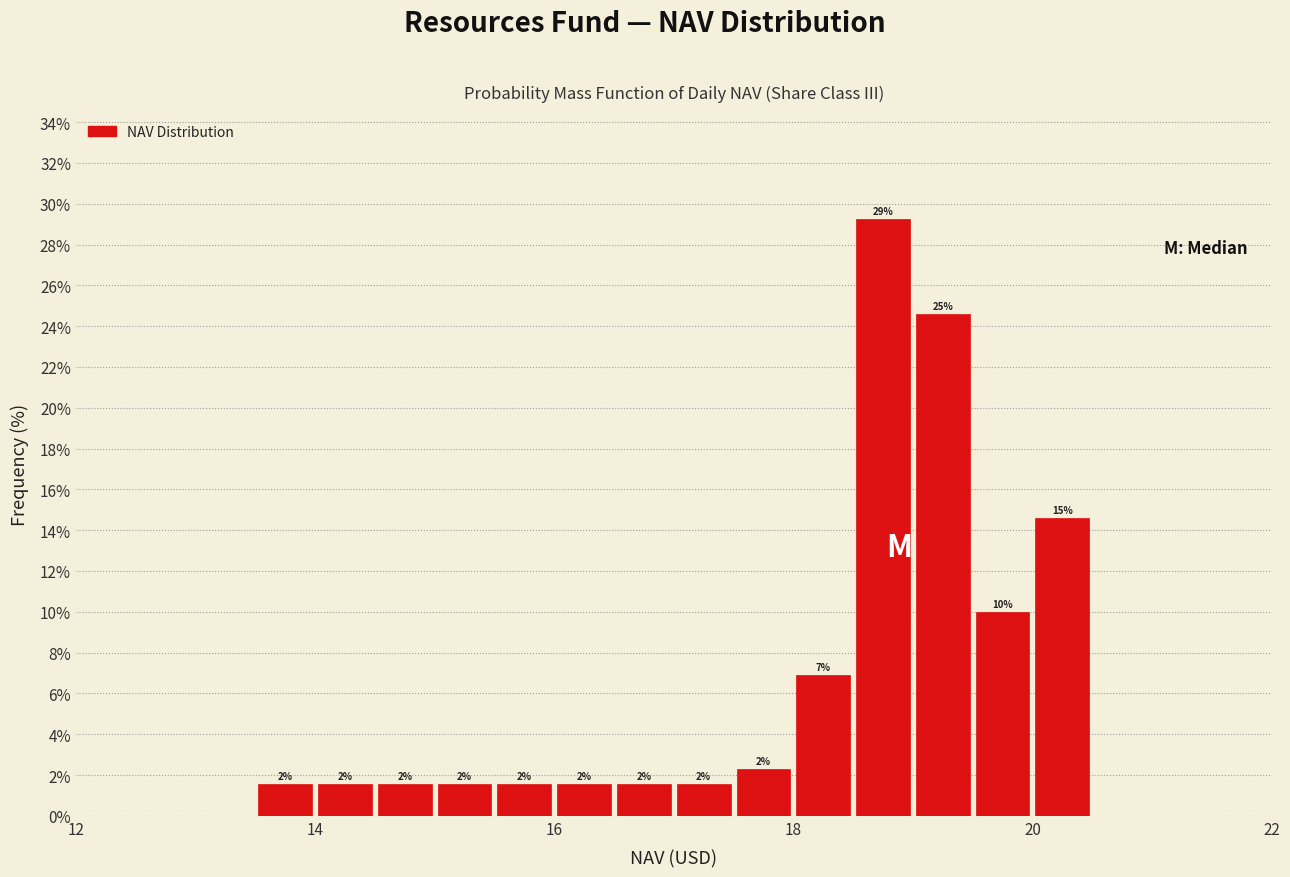

Read against the x-axis, roughly where is the centre of the tallest bar?

18.8